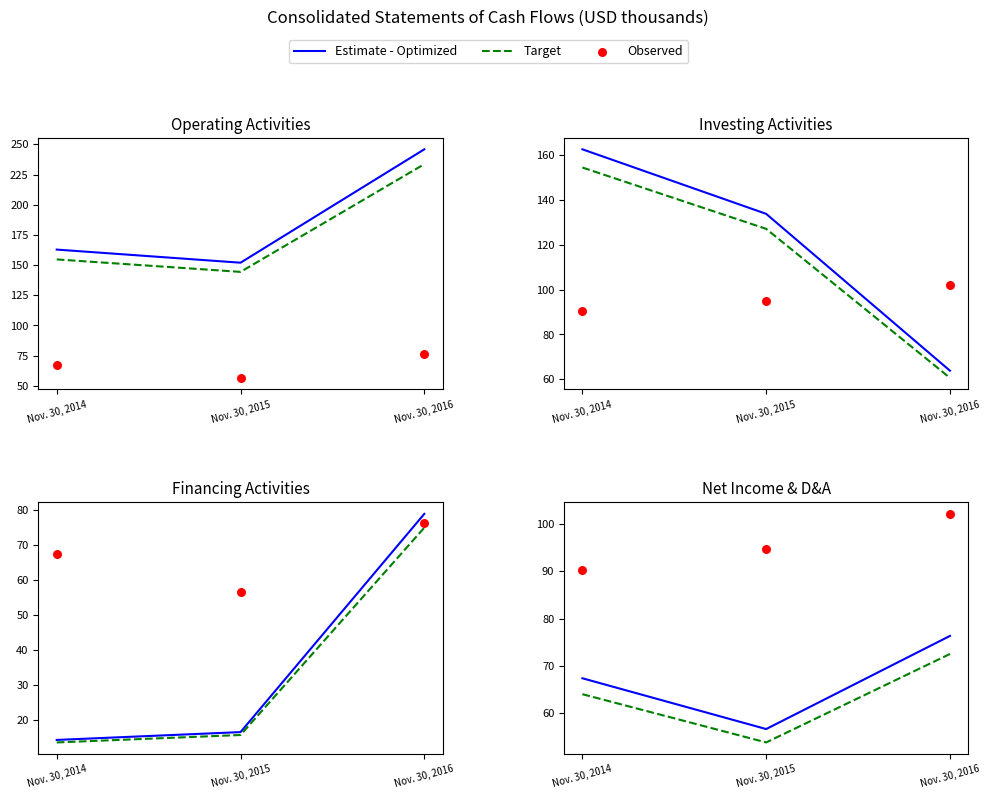

What is the total value across all series at Nov. 30, 2015?

205.2